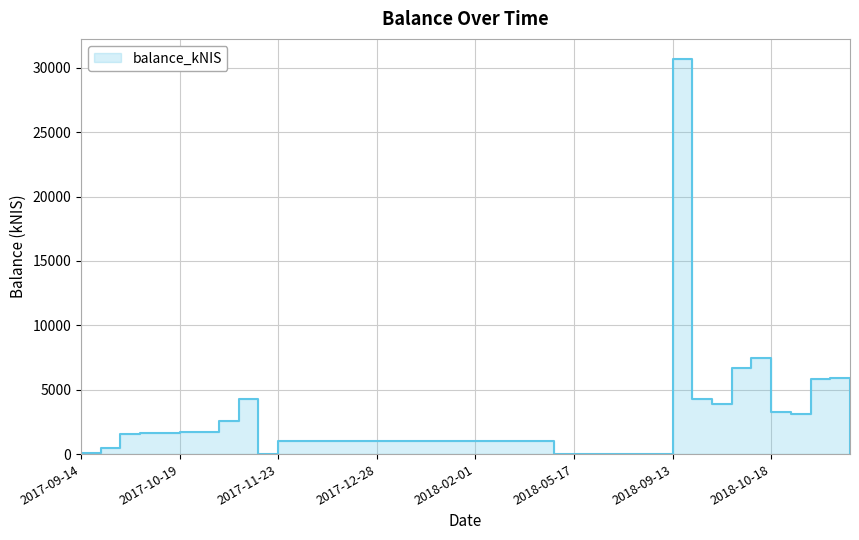

List the labels in order of value, smallest first.

2017-11-16, 2018-03-29, 2018-05-17, 2018-09-06, 2018-11-15, 2018-08-16, 2018-08-23, 2018-08-30, 2017-09-14, 2017-09-19, 2017-12-07, 2018-01-11, 2017-12-14, 2018-01-04, 2017-11-23, 2017-11-30, 2017-12-21, 2017-12-28, 2018-03-08, 2018-03-22, 2018-03-15, 2018-02-01, 2018-01-18, 2018-01-25, 2017-09-28, 2017-10-03, 2017-10-10, 2017-10-19, 2017-10-26, 2017-11-02, 2018-10-25, 2018-10-18, 2018-09-27, 2017-11-09, 2018-09-20, 2018-11-01, 2018-11-08, 2018-10-04, 2018-10-11, 2018-09-13